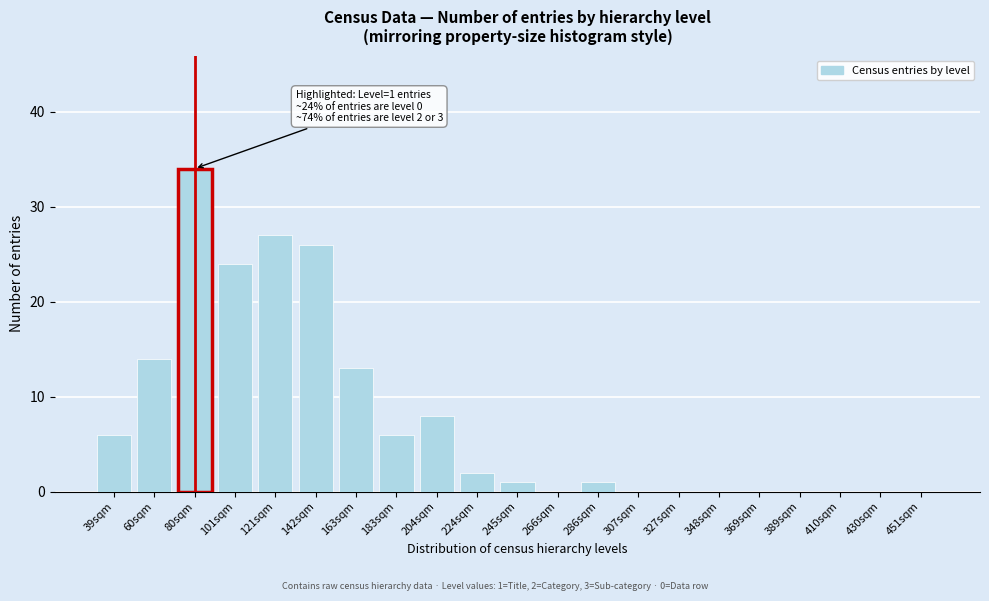

Reading left to right, what are all the values shown in this chart?

39sqm=6	60sqm=14	80sqm=34	101sqm=24	121sqm=27	142sqm=26	163sqm=13	183sqm=6	204sqm=8	224sqm=2	245sqm=1	266sqm=0	286sqm=1	307sqm=0	327sqm=0	348sqm=0	369sqm=0	389sqm=0	410sqm=0	430sqm=0	451sqm=0